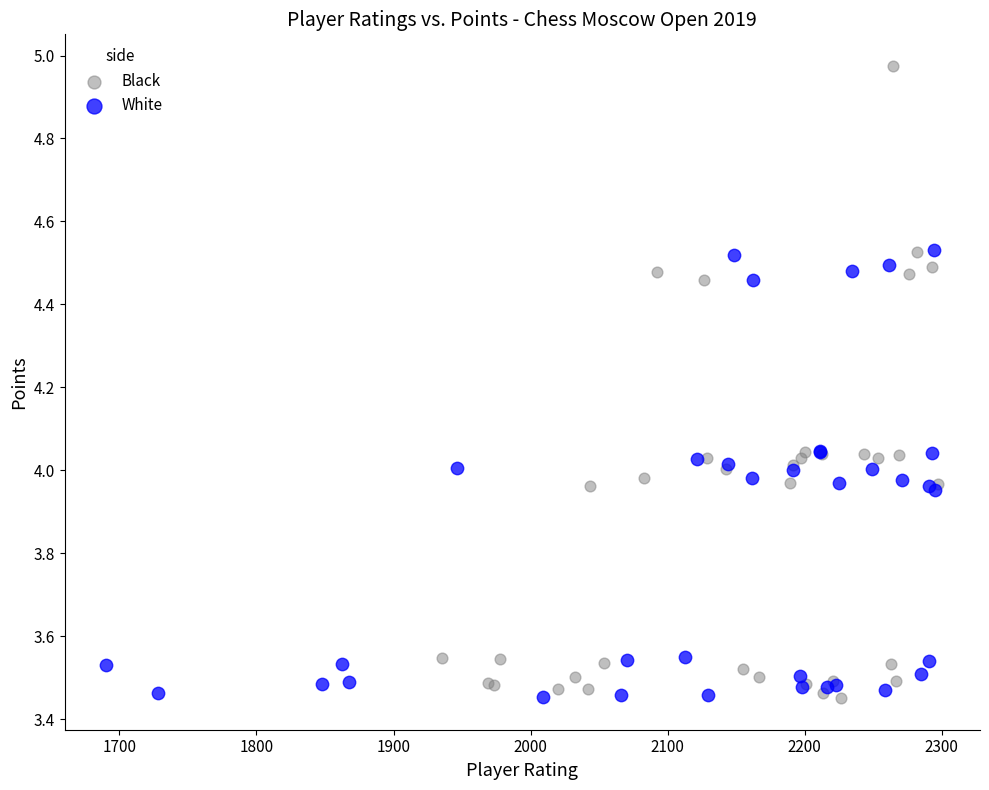

Which series reaches the maximum Y coordinate?

Black